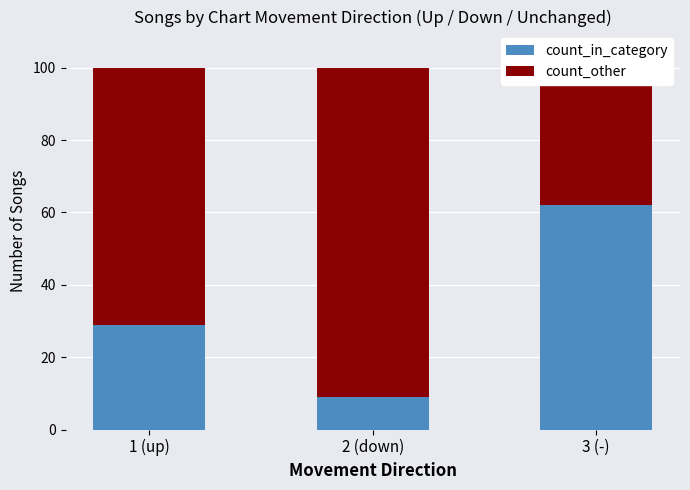

What is the average value of the count_other series?

67